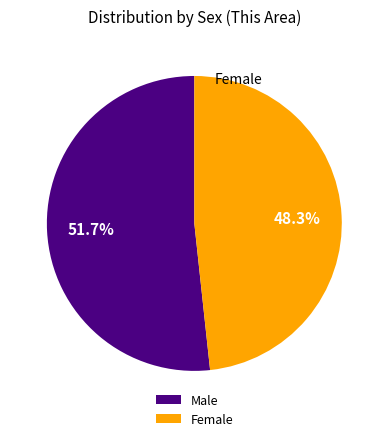

What percentage is NOT represented by Female?

51.7%